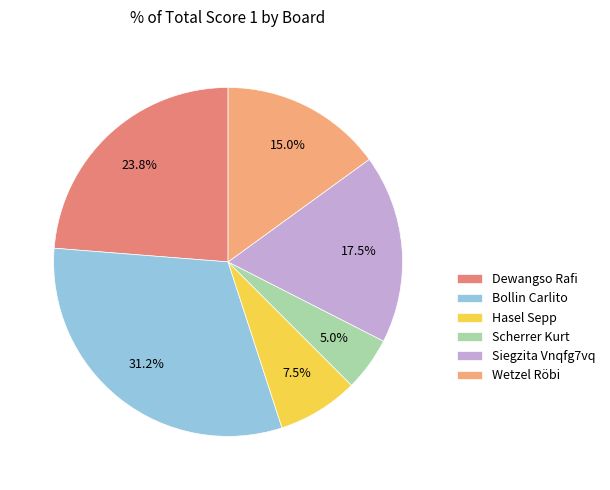

How many segments does this pie chart have?

6